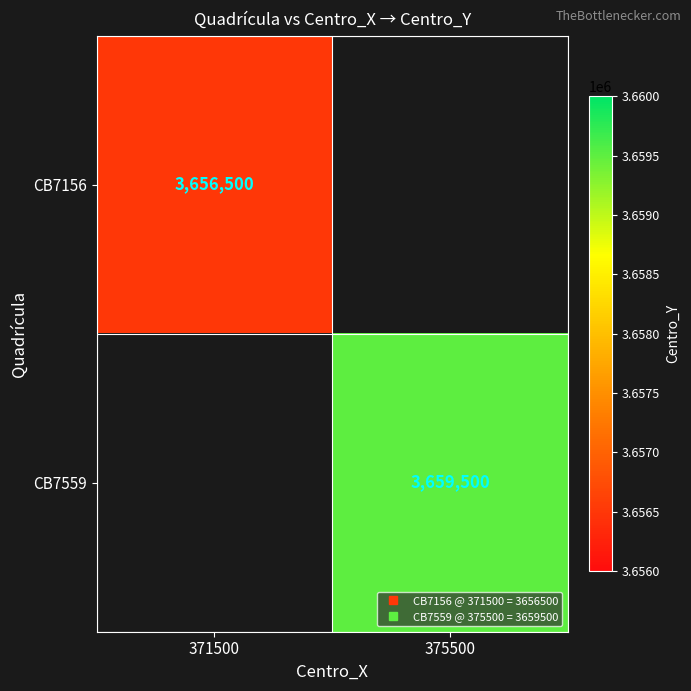

What value does the CB7156 series have at 371500?

3656500.0